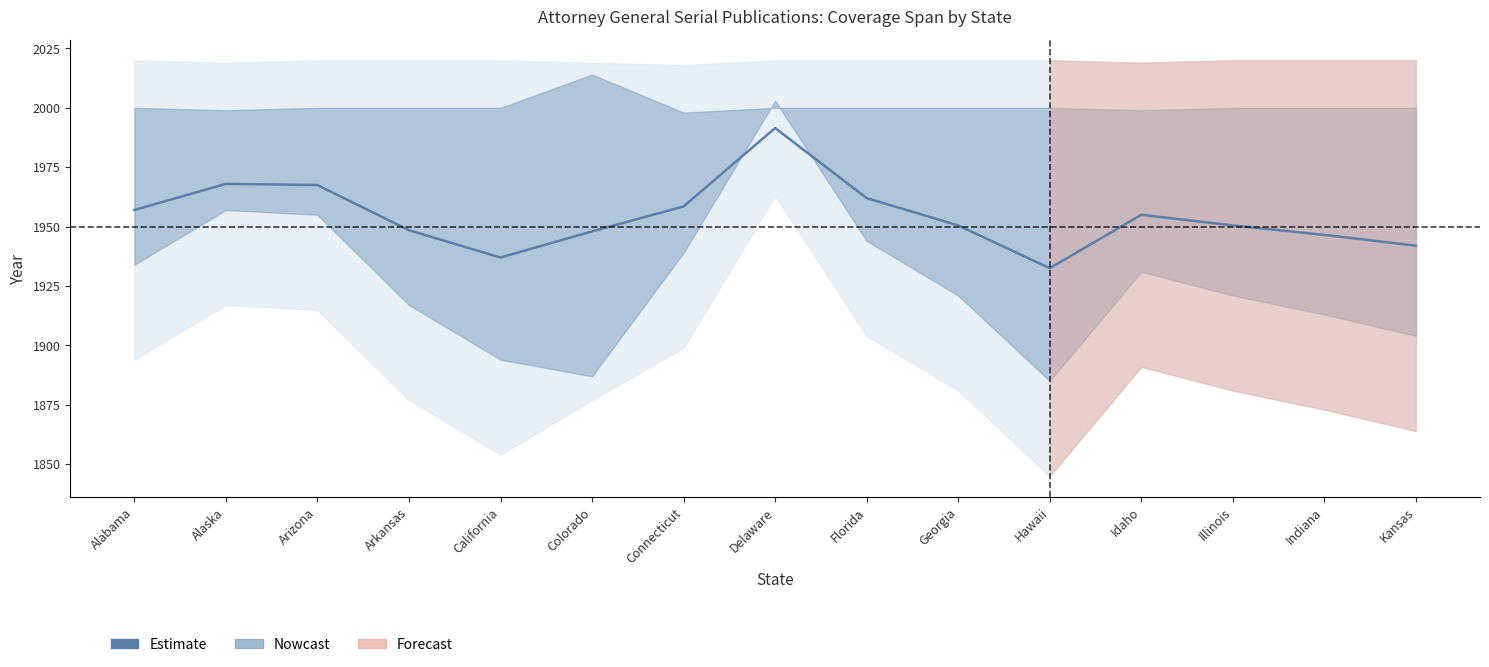

Where does the data first go above 1950?

Alabama